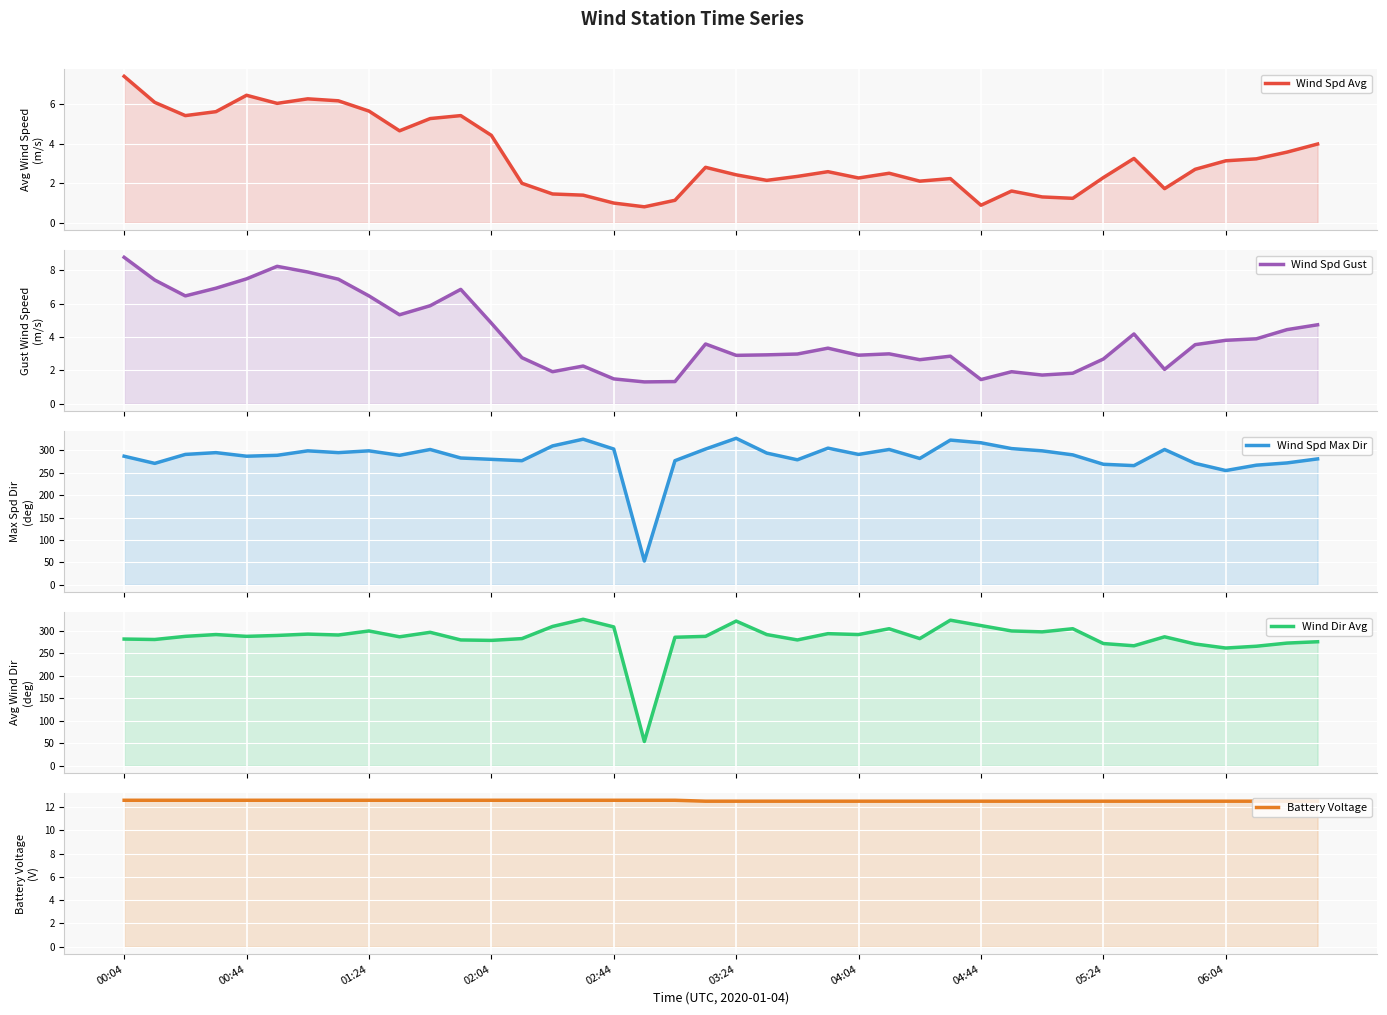

How many data points does each series have?

40